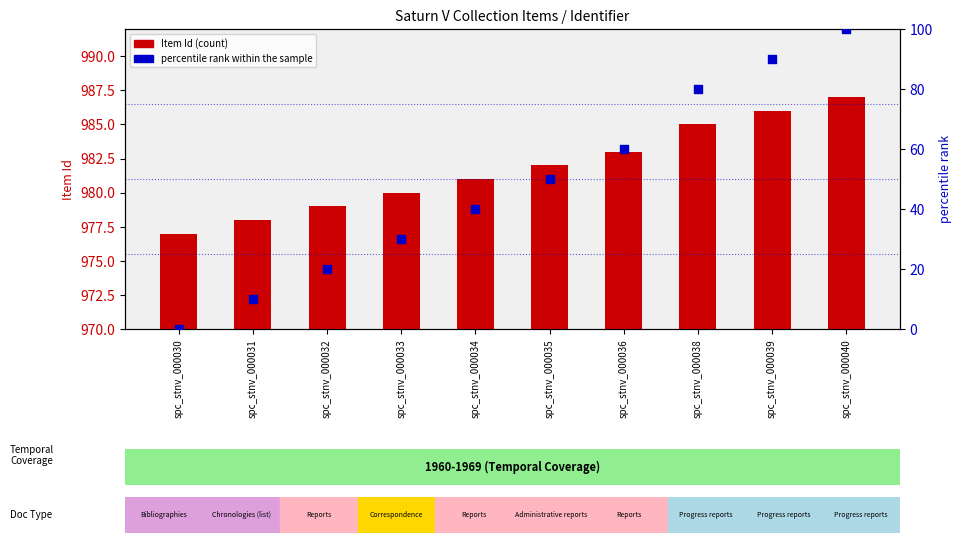

At which category is the sum across all series the highest?

spc_stnv_000040